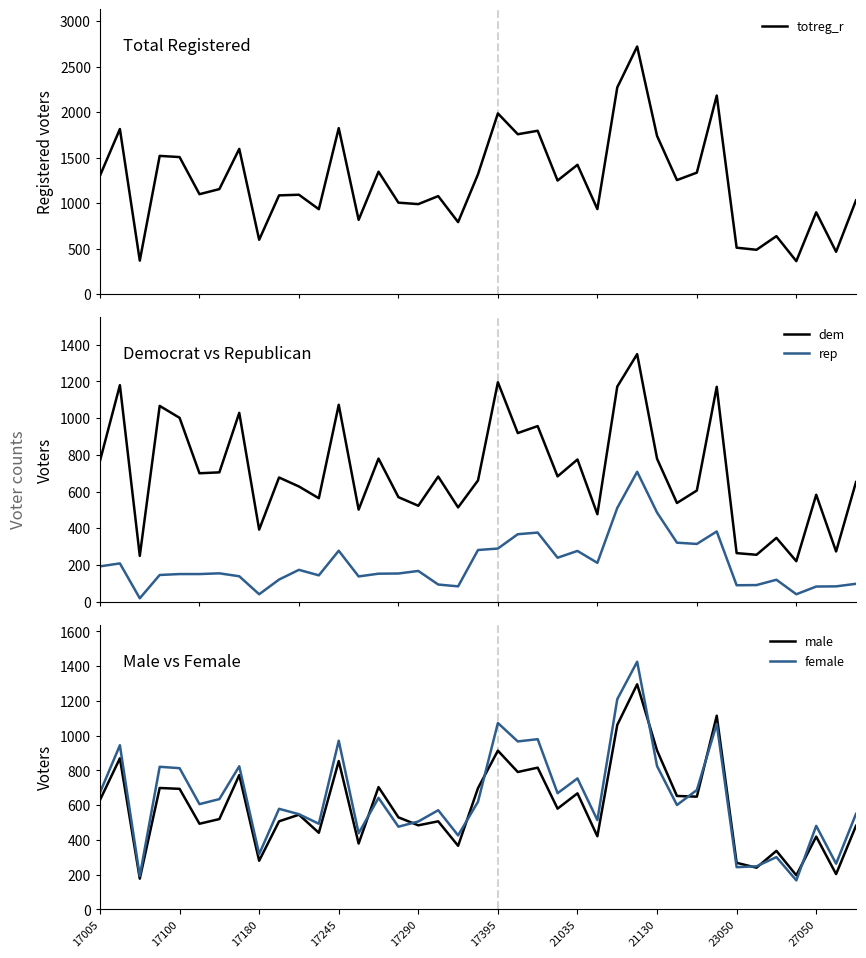

What is the difference between the rep values at 21 and 27?

340